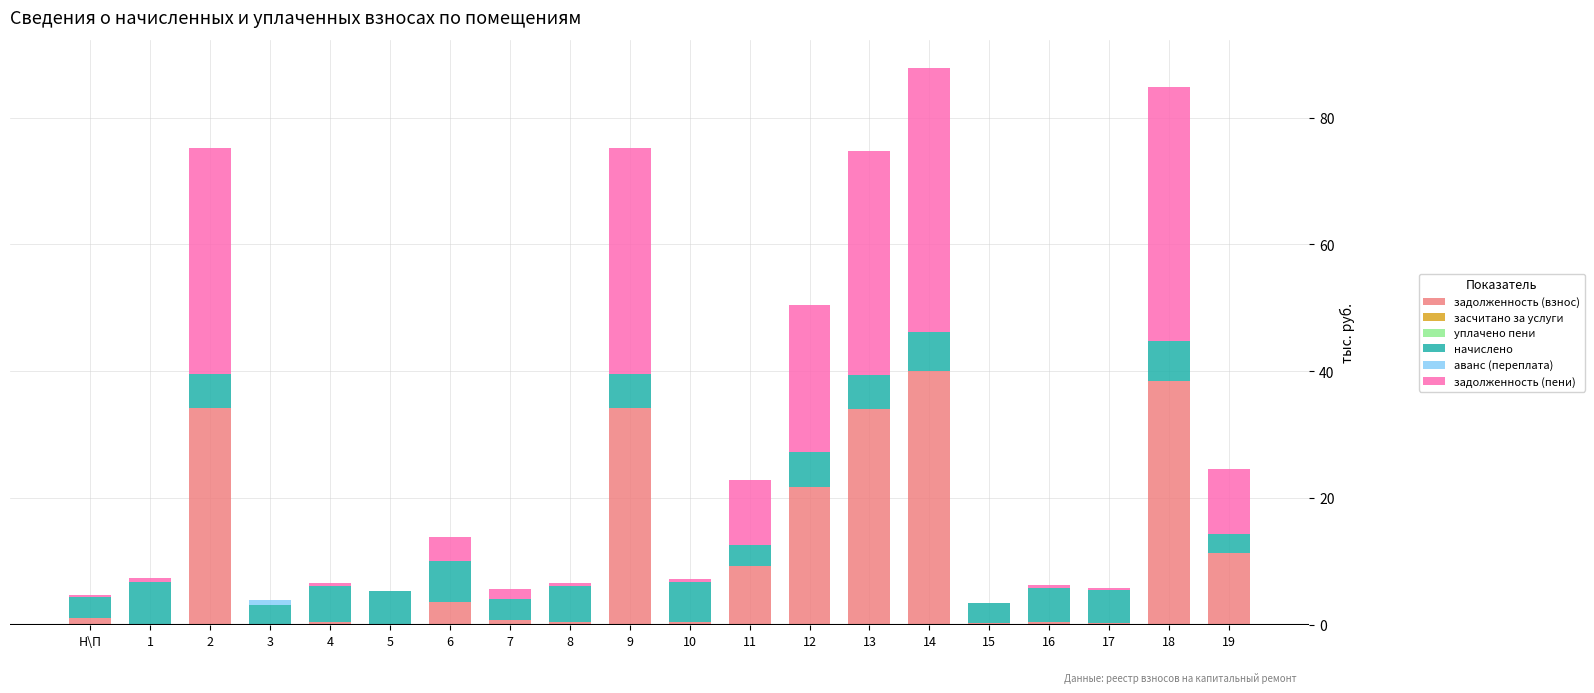

Are the bars horizontal?

No